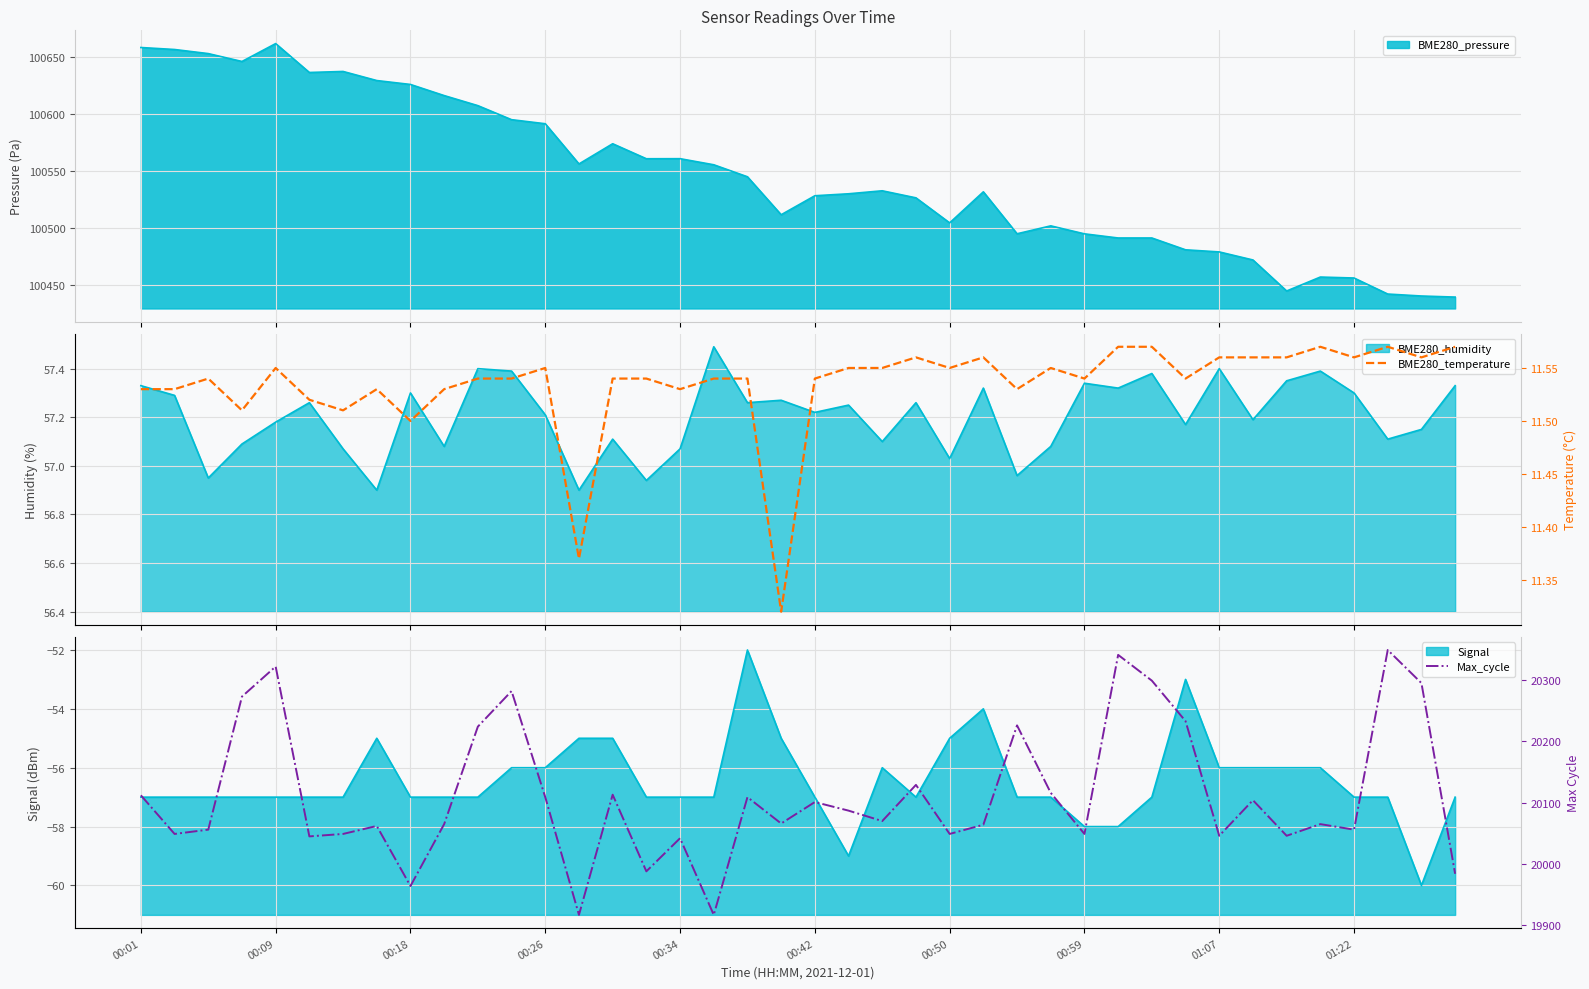

True or false: BME280_temperature and Max_cycle intersect in this chart.

False